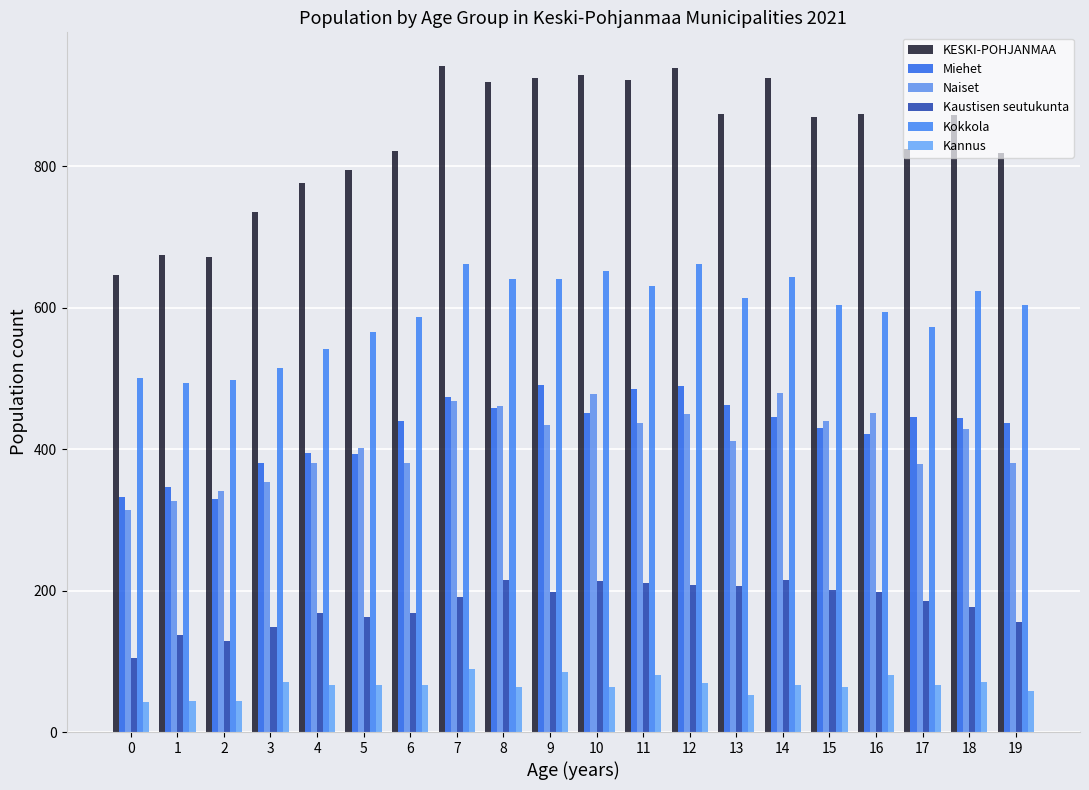

At which category is the sum across all series the highest?

7